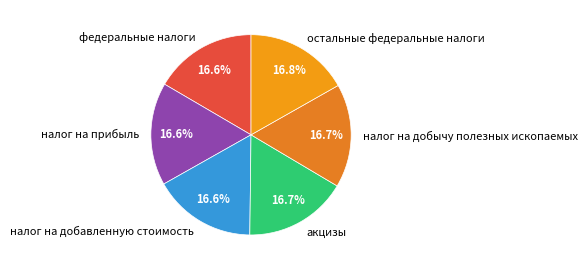

Is налог на добавленную стоимость the majority of the pie?

No